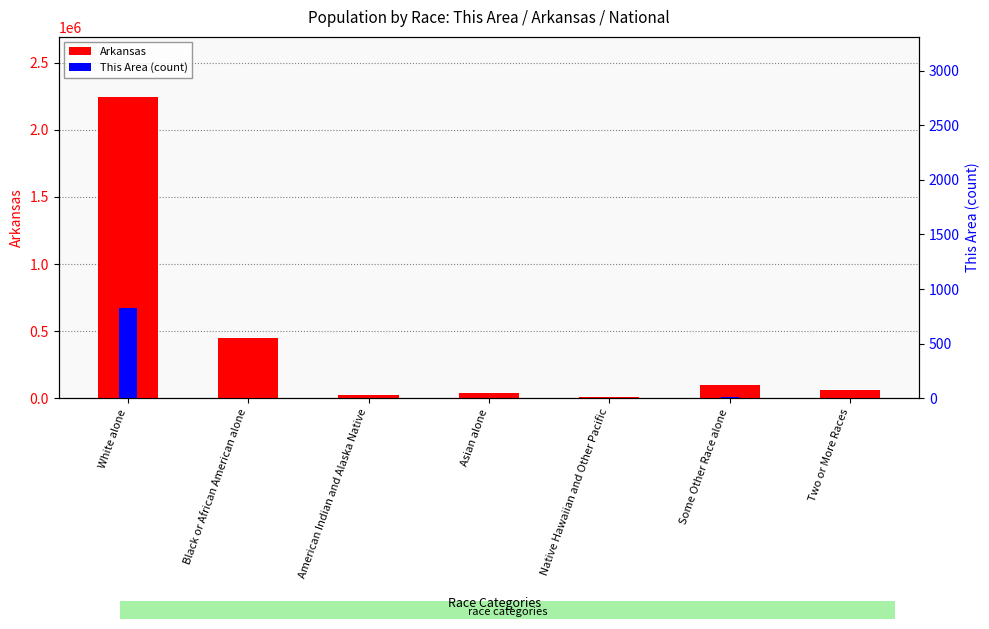

At which category is the sum across all series the highest?

White alone